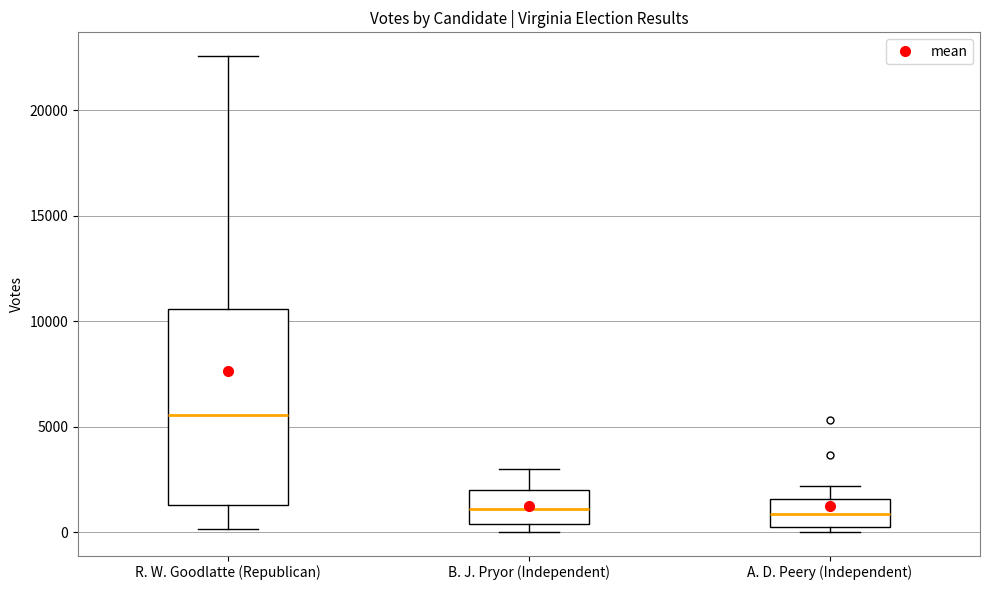

Which box's median line is the highest?

R. W. Goodlatte (Republican)